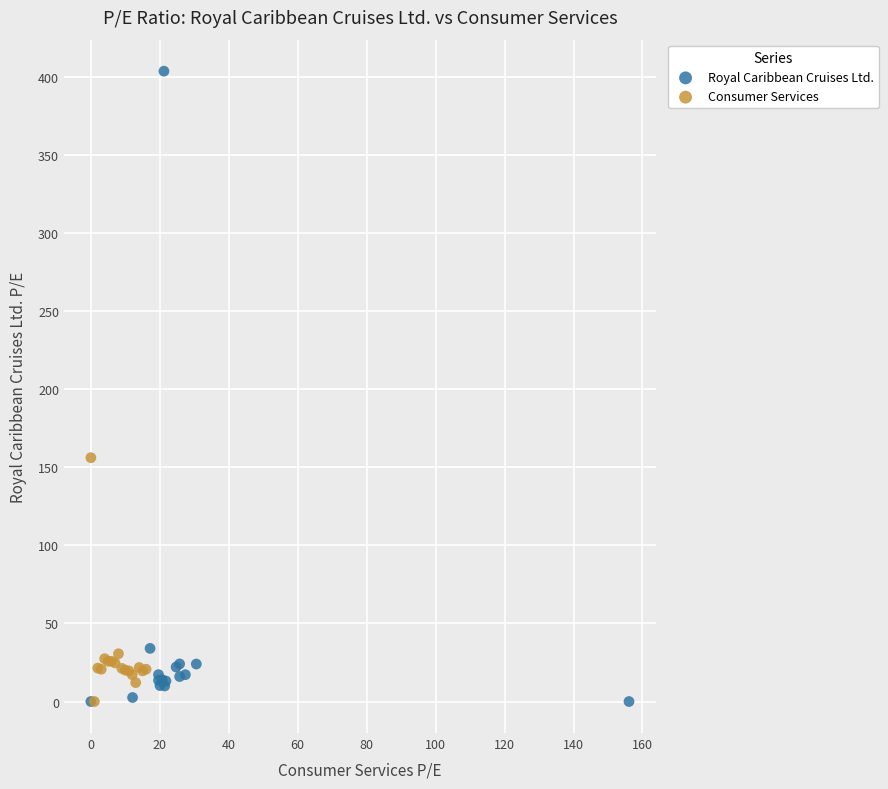

Which series reaches the maximum Y coordinate?

Royal Caribbean Cruises Ltd.